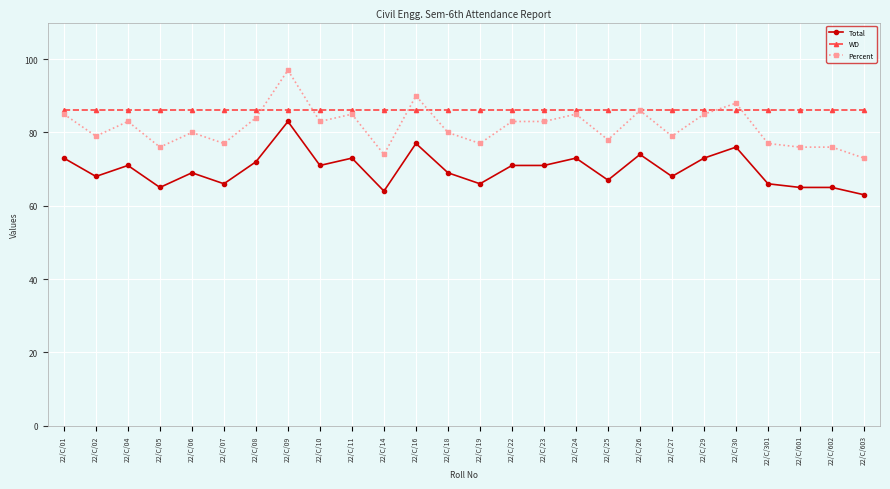

Is the value of Percent at 22/C/10 greater than the value of WD at 22/C/26?

No